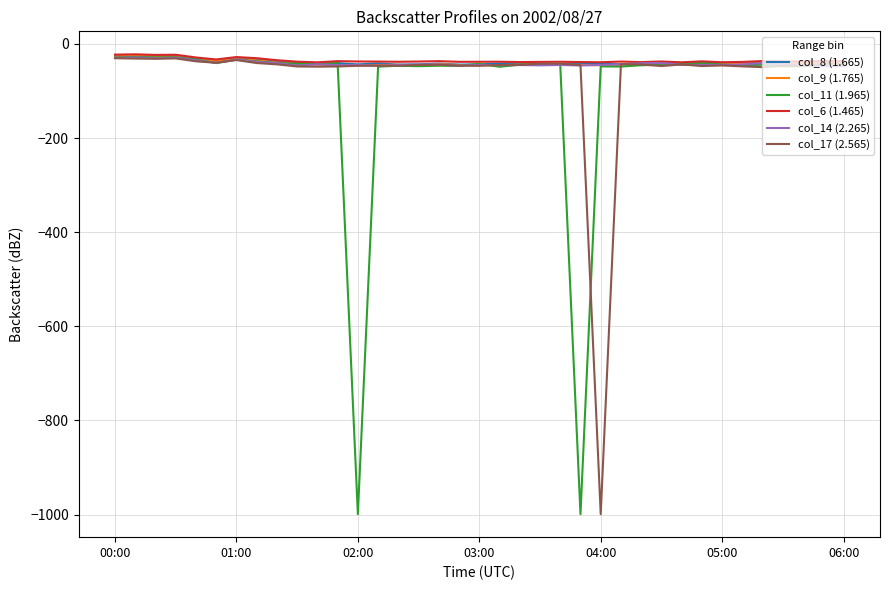

What is the smallest value displayed?

-999.0